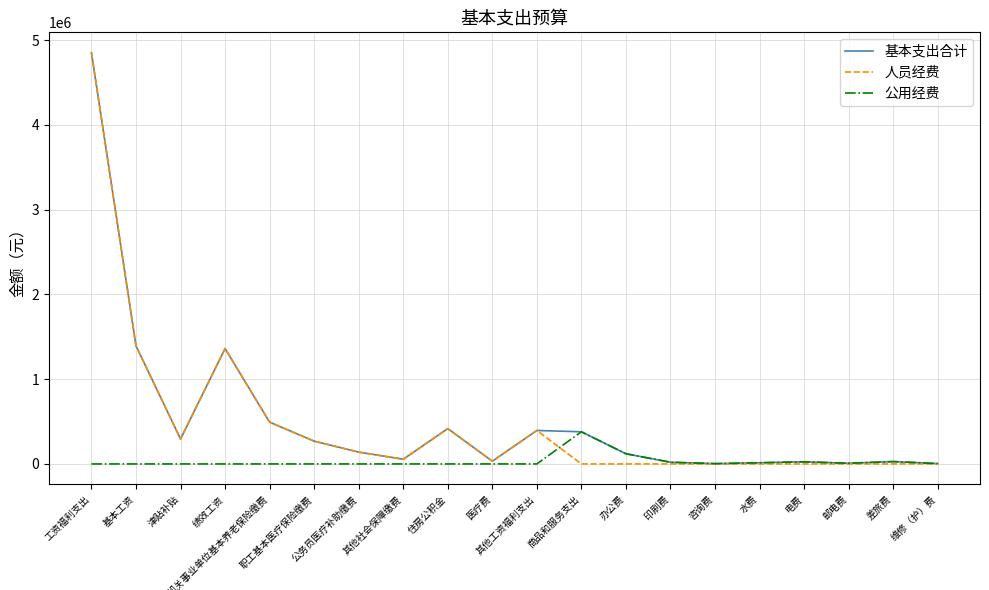

Is this an area chart (filled region under the line)?

No